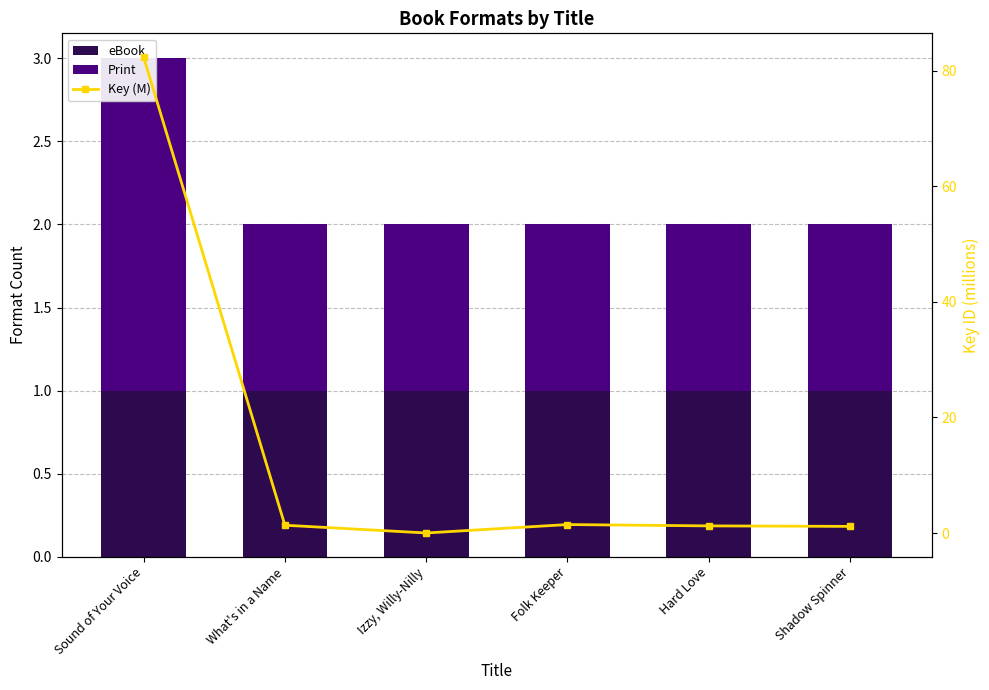

Which series has the largest range (max minus min)?

Key (M)